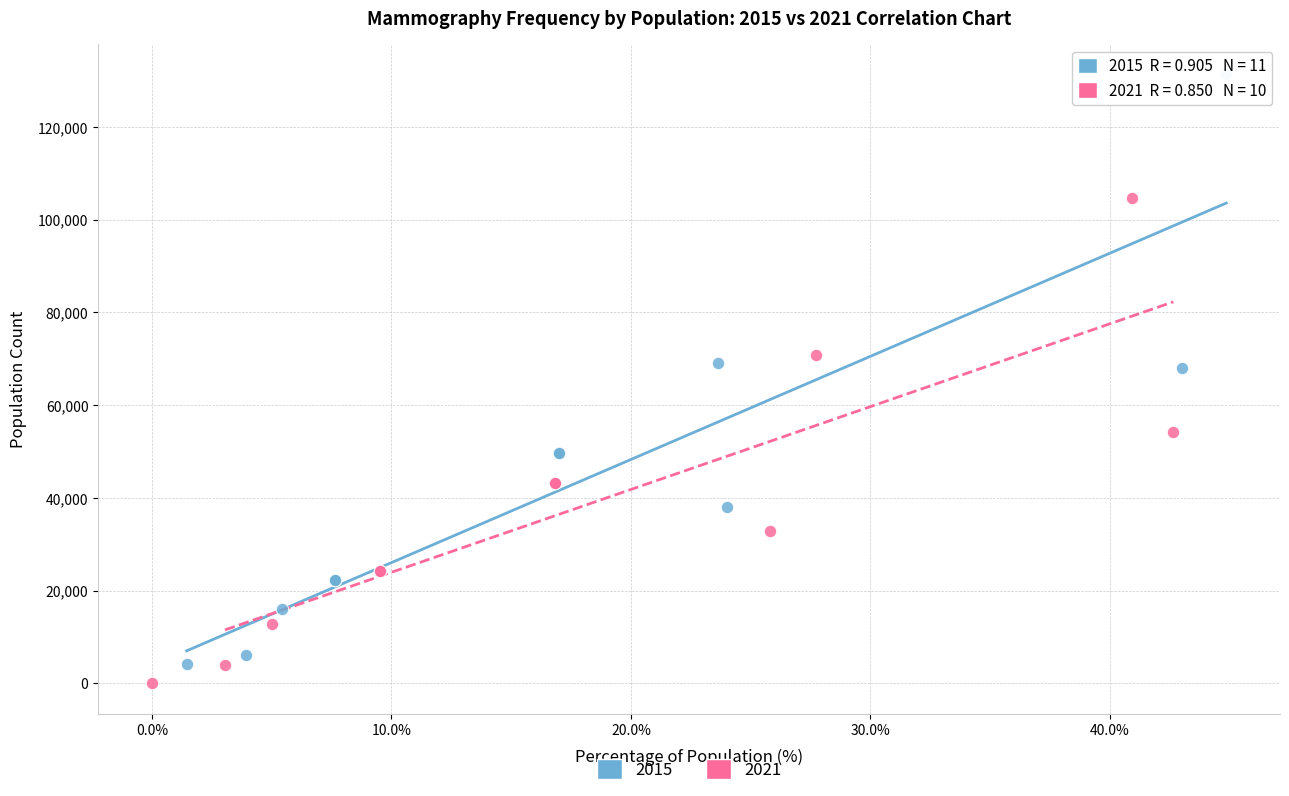

Which series reaches the maximum Y coordinate?

2015